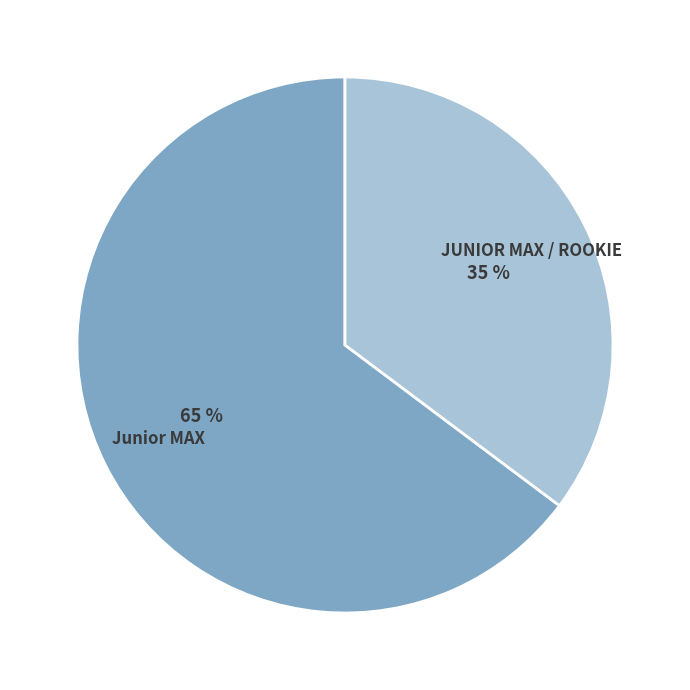

To the nearest percent, what is the average slice percentage?

50%